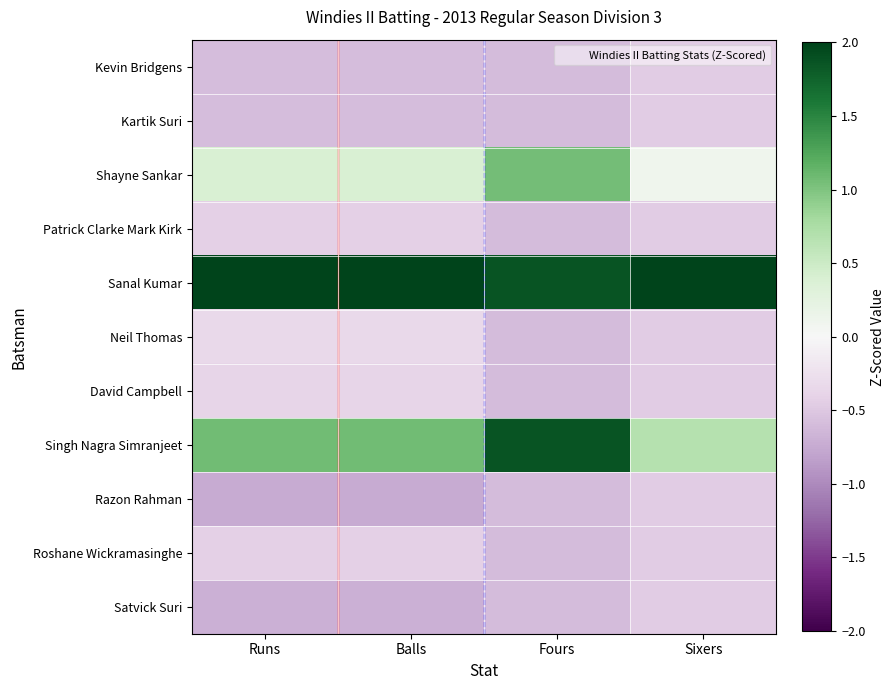

Reading right to left, what are all the values shown in this chart?

Kevin Bridgens: Sixers=-0.5	Fours=-0.6	Balls=-0.6	Runs=-0.6
Kartik Suri: Sixers=-0.5	Fours=-0.6	Balls=-0.6	Runs=-0.6
Shayne Sankar: Sixers=0.1	Fours=1.0	Balls=0.4	Runs=0.4
Patrick Clarke Mark Kirk: Sixers=-0.5	Fours=-0.6	Balls=-0.4	Runs=-0.4
Sanal Kumar: Sixers=3.0	Fours=1.9	Balls=2.7	Runs=2.7
Neil Thomas: Sixers=-0.5	Fours=-0.6	Balls=-0.3	Runs=-0.3
David Campbell: Sixers=-0.5	Fours=-0.6	Balls=-0.4	Runs=-0.4
Singh Nagra Simranjeet: Sixers=0.7	Fours=1.9	Balls=1.1	Runs=1.1
Razon Rahman: Sixers=-0.5	Fours=-0.6	Balls=-0.7	Runs=-0.7
Roshane Wickramasinghe: Sixers=-0.5	Fours=-0.6	Balls=-0.4	Runs=-0.4
Satvick Suri: Sixers=-0.5	Fours=-0.6	Balls=-0.7	Runs=-0.7